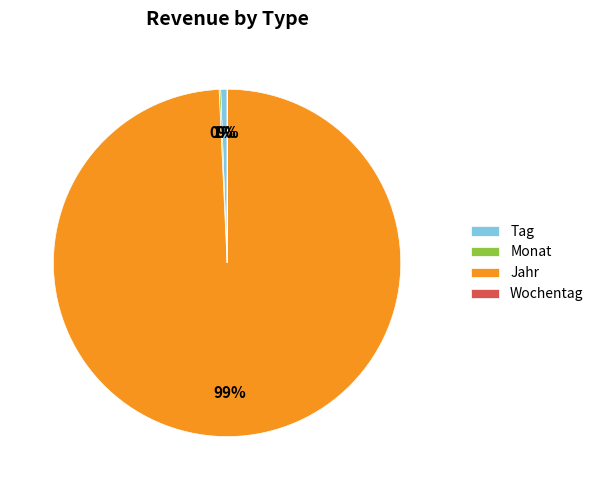

Is it true that Jahr is 93% of the pie?

False